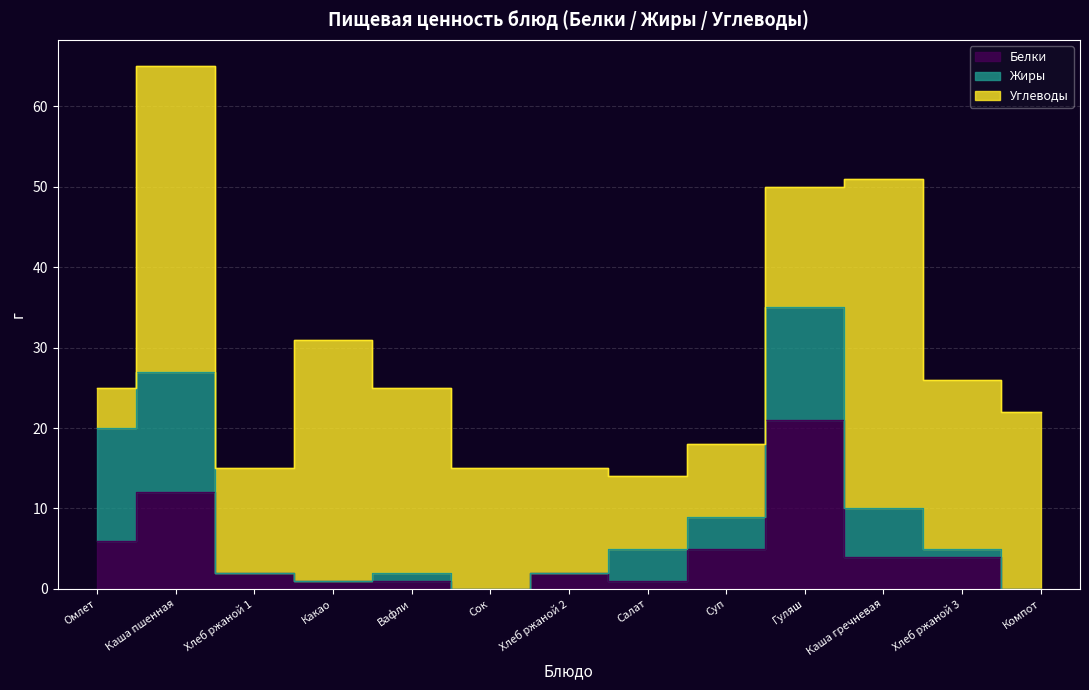

Reading right to left, list all the values displayed in this chart.

Белки: Компот=0	Хлеб ржаной 3=4	Каша гречневая=4	Гуляш=21	Суп=5	Салат=1	Хлеб ржаной 2=2	Сок=0	Вафли=1	Какао=1	Хлеб ржаной 1=2	Каша пшенная=12	Омлет=6
Жиры: Компот=0	Хлеб ржаной 3=1	Каша гречневая=6	Гуляш=14	Суп=4	Салат=4	Хлеб ржаной 2=0	Сок=0	Вафли=1	Какао=0	Хлеб ржаной 1=0	Каша пшенная=15	Омлет=14
Углеводы: Компот=22	Хлеб ржаной 3=21	Каша гречневая=41	Гуляш=15	Суп=9	Салат=9	Хлеб ржаной 2=13	Сок=15	Вафли=23	Какао=30	Хлеб ржаной 1=13	Каша пшенная=38	Омлет=5